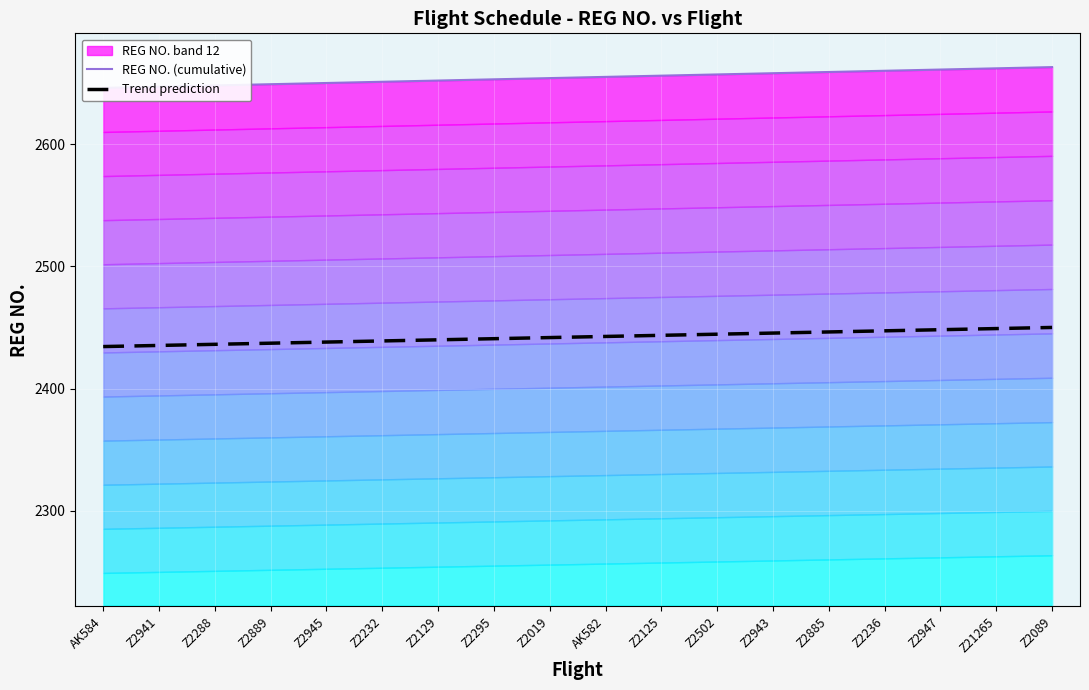

What is the label of the 2nd point from the left?

Z2941